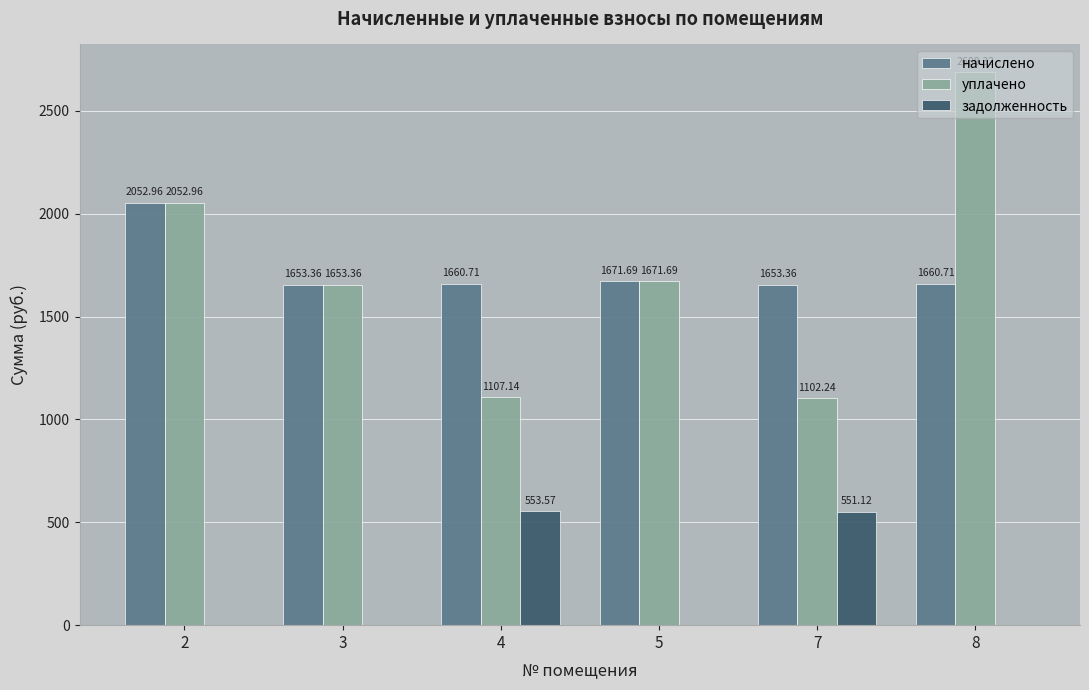

How many positive values does the задолженность series have?

2